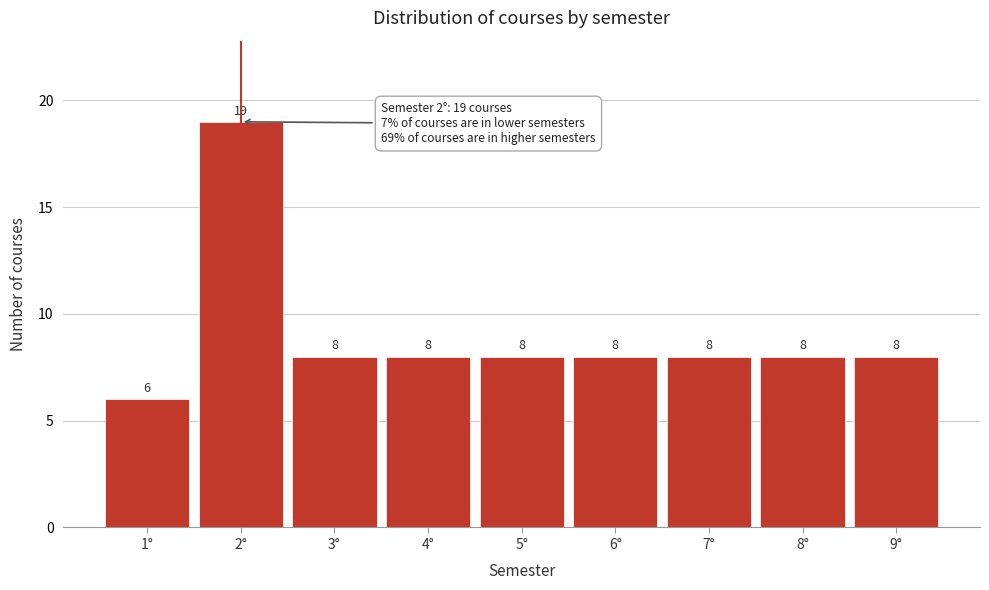

Reading left to right, list all the values displayed in this chart.

6	19	8	8	8	8	8	8	8